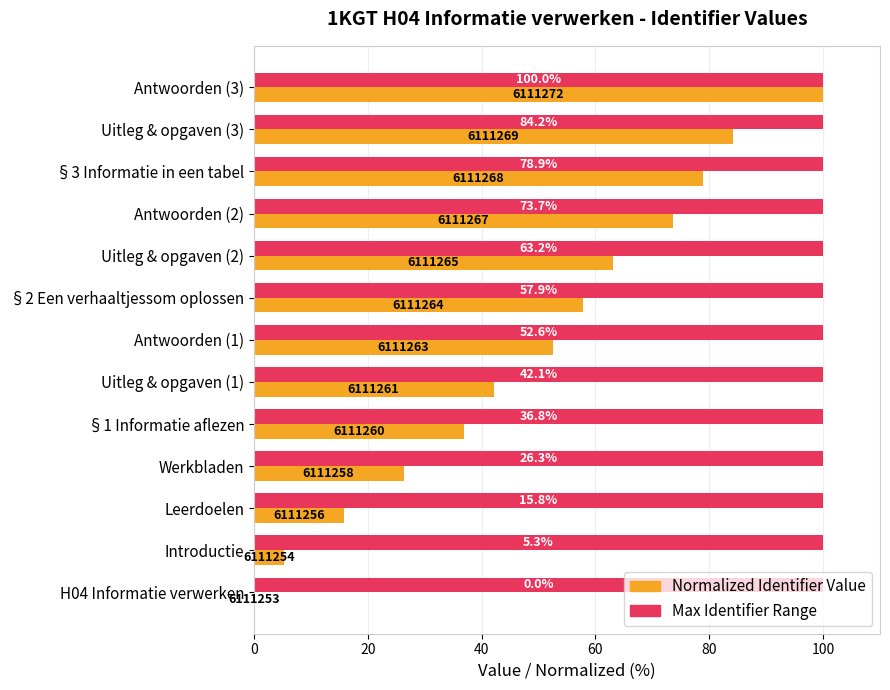

At which category is the sum across all series the highest?

Antwoorden (3)